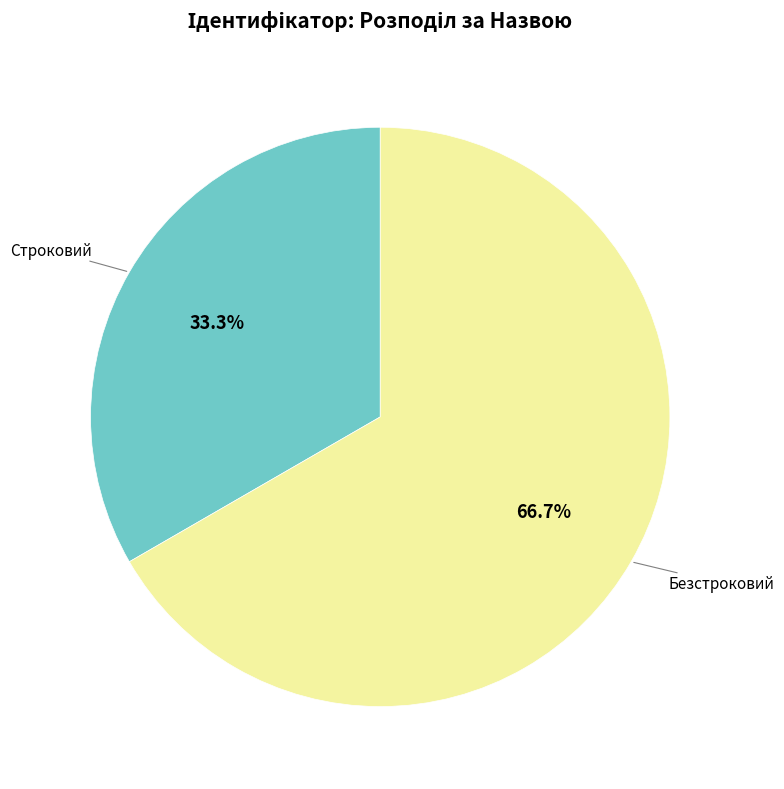

Is there any slice that represents more than half of the pie?

Yes